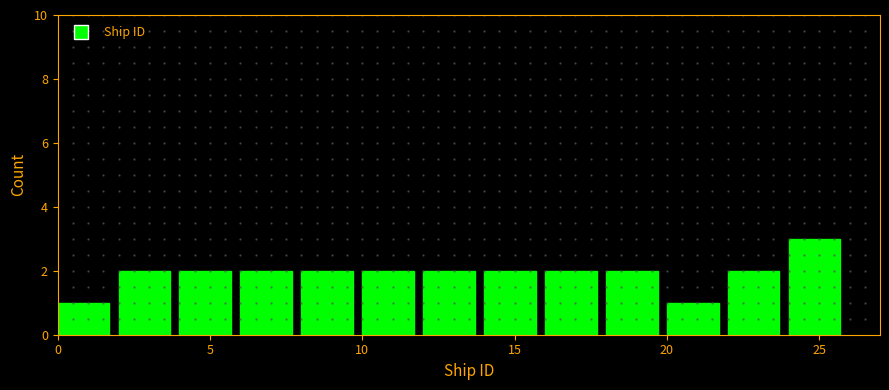

How tall is the bar that spans 20 to 22 on the x-axis? The values are not printed on the chart, so give them approximately, as read against the axis.

1